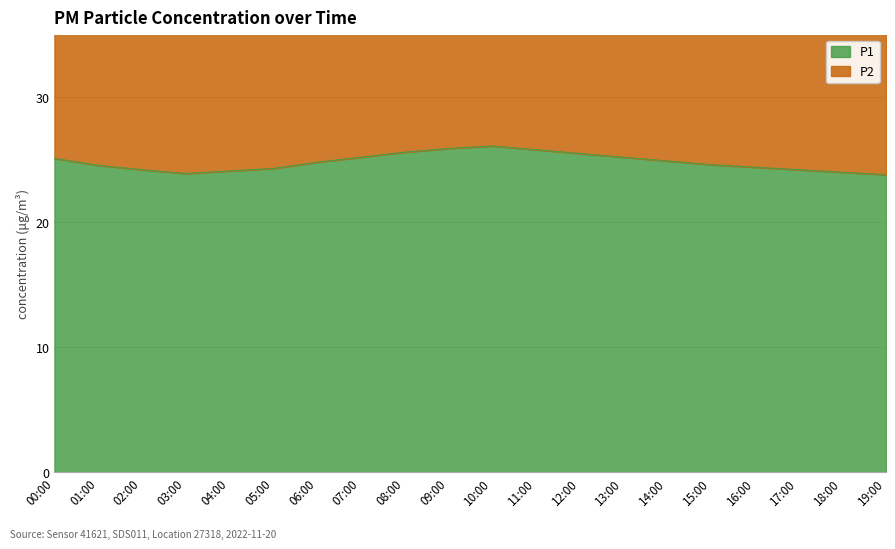

Reading left to right, list all the values displayed in this chart.

P1: 25.1	24.6	24.2	23.9	24.1	24.3	24.8	25.2	25.6	25.9	26.1	25.8	25.5	25.2	24.9	24.6	24.4	24.2	24.0	23.8
P2: 48.0	46.9	46.2	45.8	46.1	46.5	47.4	48.1	48.8	49.4	49.8	49.2	48.6	48.1	47.5	47.0	46.6	46.2	45.9	45.5